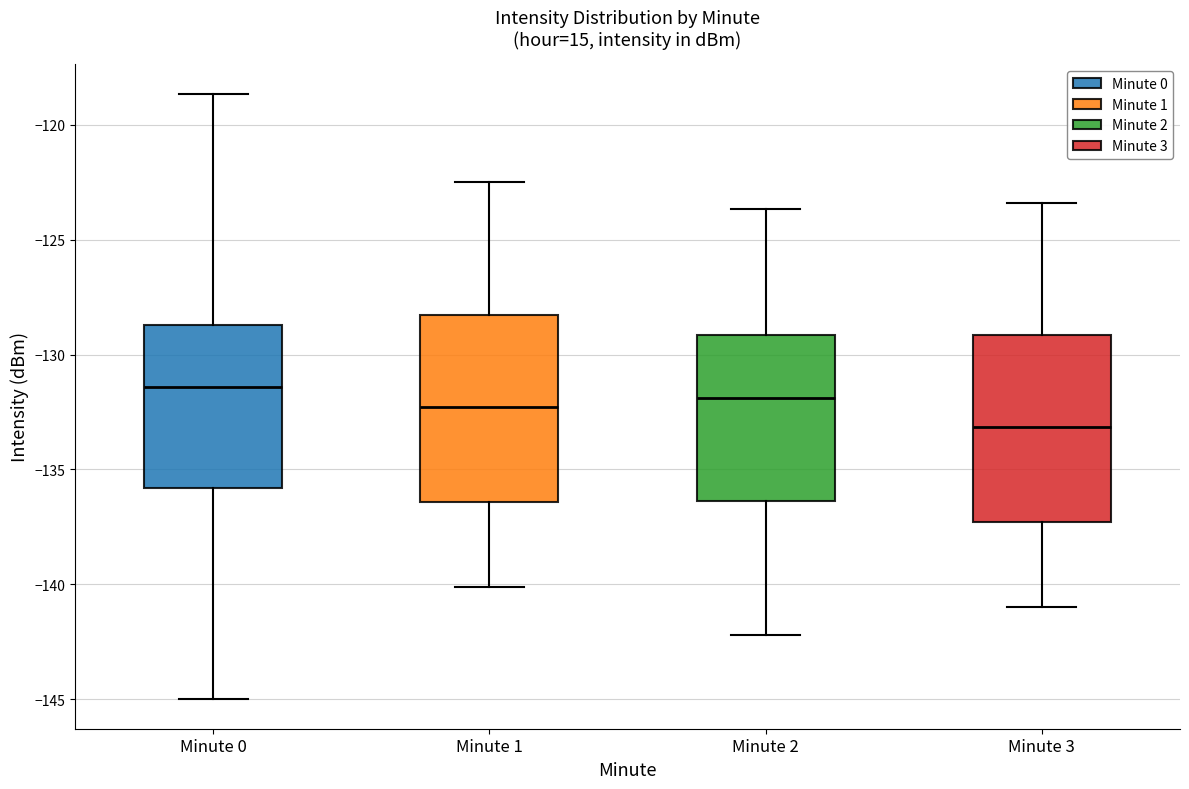

Reading left to right, read every box against the y-axis: the position of its median line, the range the box covers, and the ends of its whiskers. The values are not printed on the chart, so give them approximately, as read against the axis.

Minute 0: median -131.5, box -136.0 to -128.5, whiskers -145.0 to -118.5
Minute 1: median -132.5, box -136.5 to -128.5, whiskers -140.0 to -122.5
Minute 2: median -132.0, box -136.5 to -129.0, whiskers -142.0 to -123.5
Minute 3: median -133.0, box -137.5 to -129.0, whiskers -141.0 to -123.5